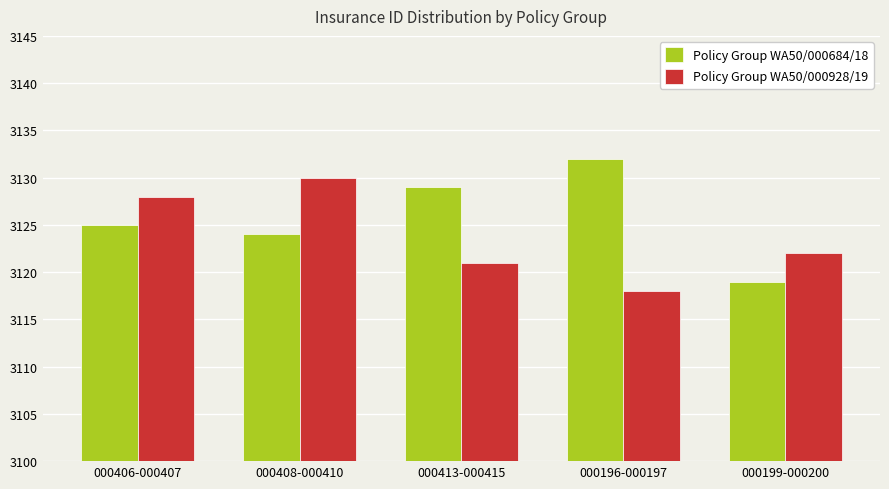

At 000199-000200, list the series in order from largest to smallest.

Policy Group WA50/000928/19, Policy Group WA50/000684/18